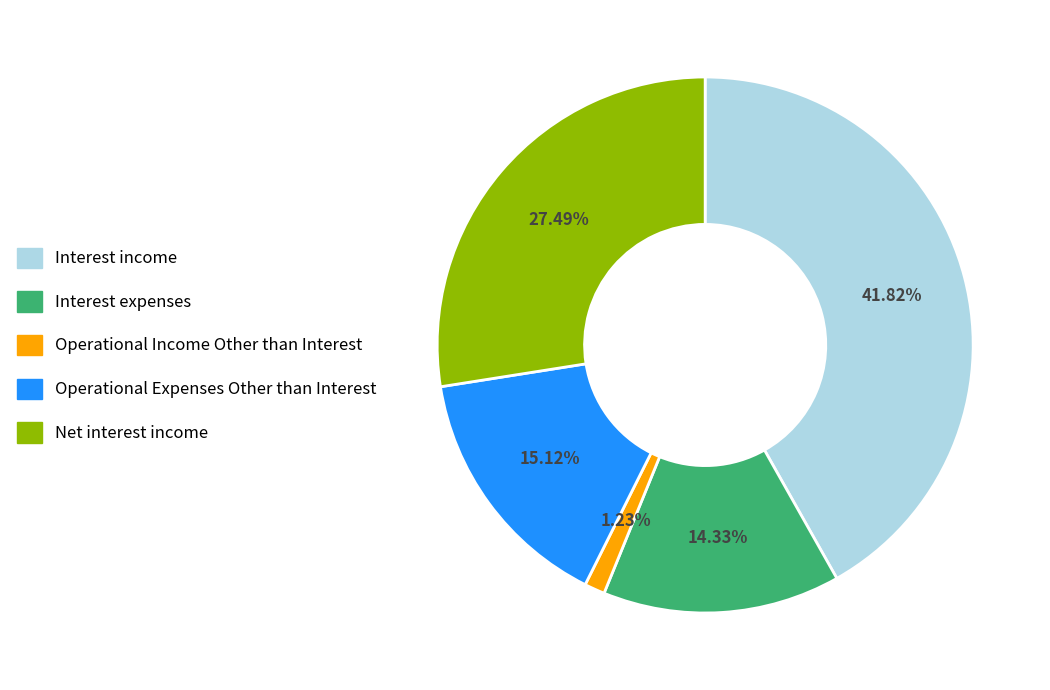

To the nearest percent, what is the combined percentage of Operational Expenses Other than Interest and Net interest income?

43%